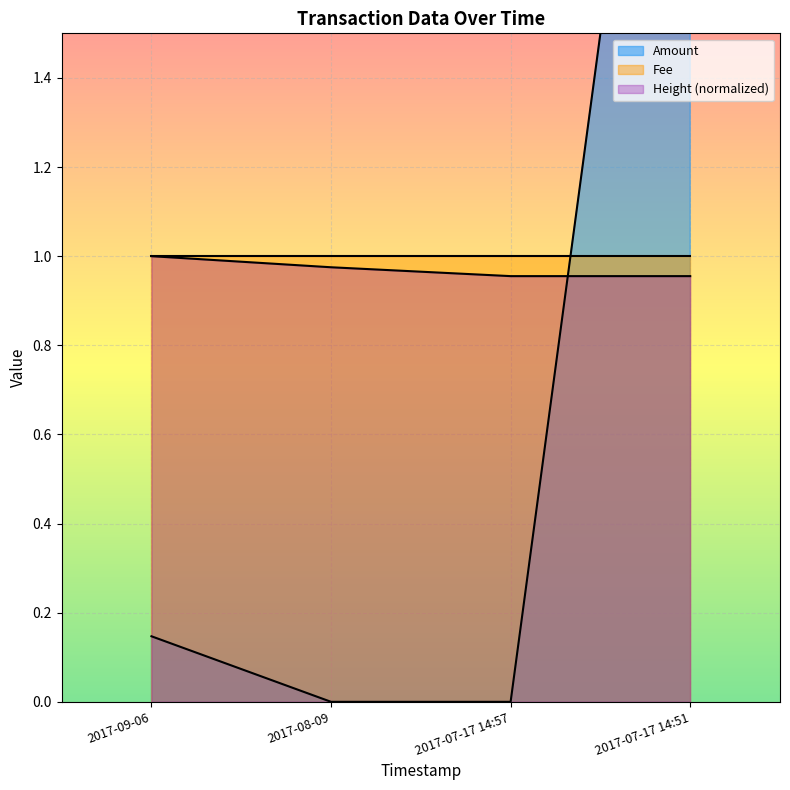

Which category has the highest value in the Amount series?

2017-07-17 14:51